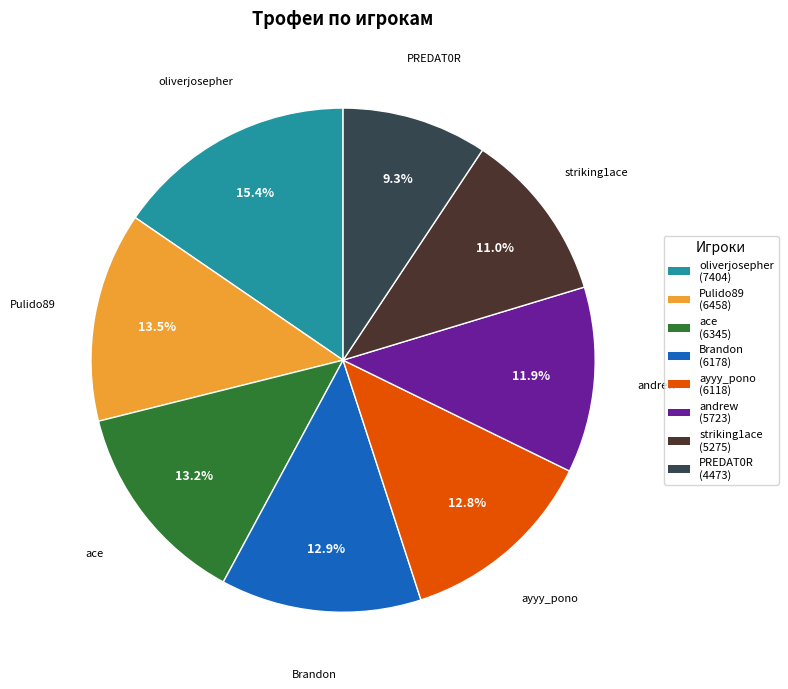

What percentage is the striking1ace slice, to the nearest percent?

11%